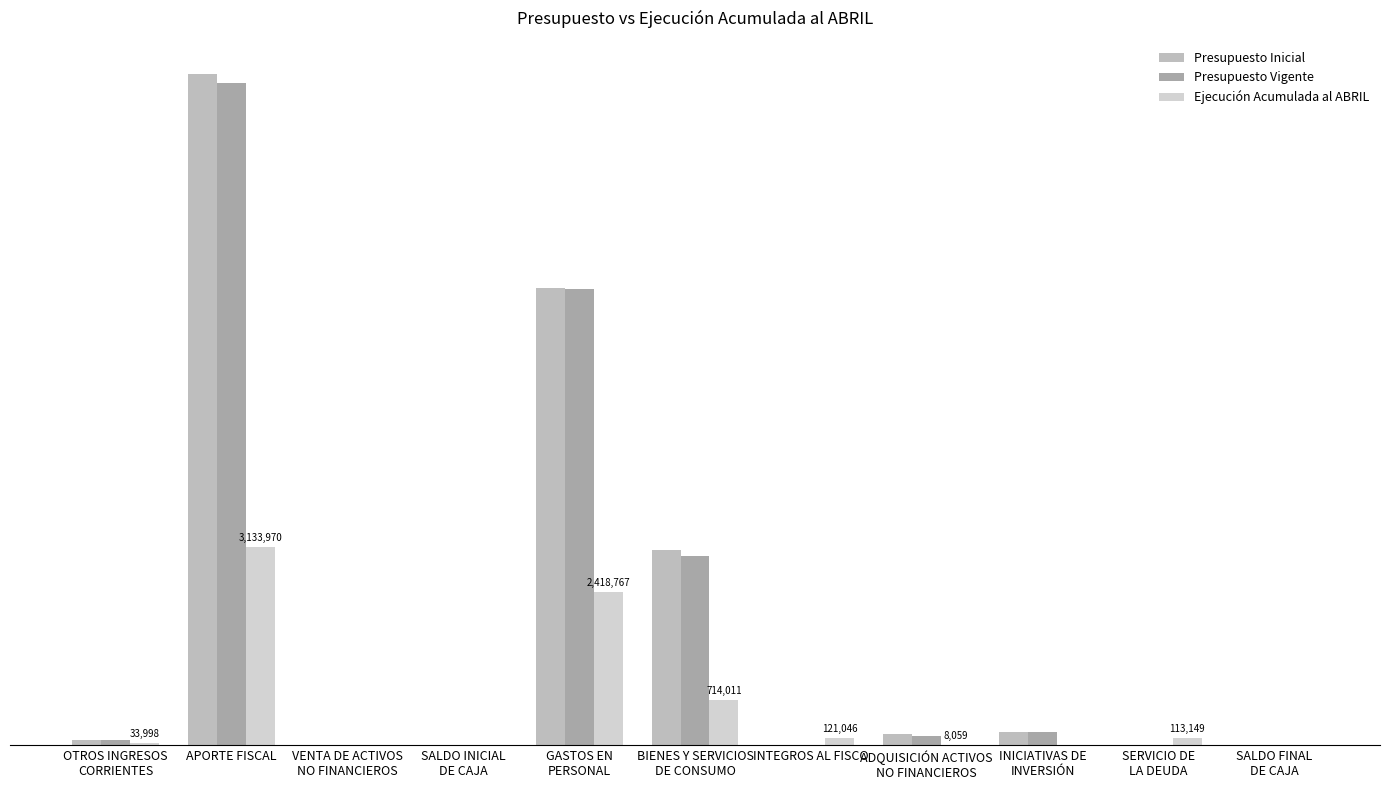

Which series has the largest range (max minus min)?

Presupuesto Inicial